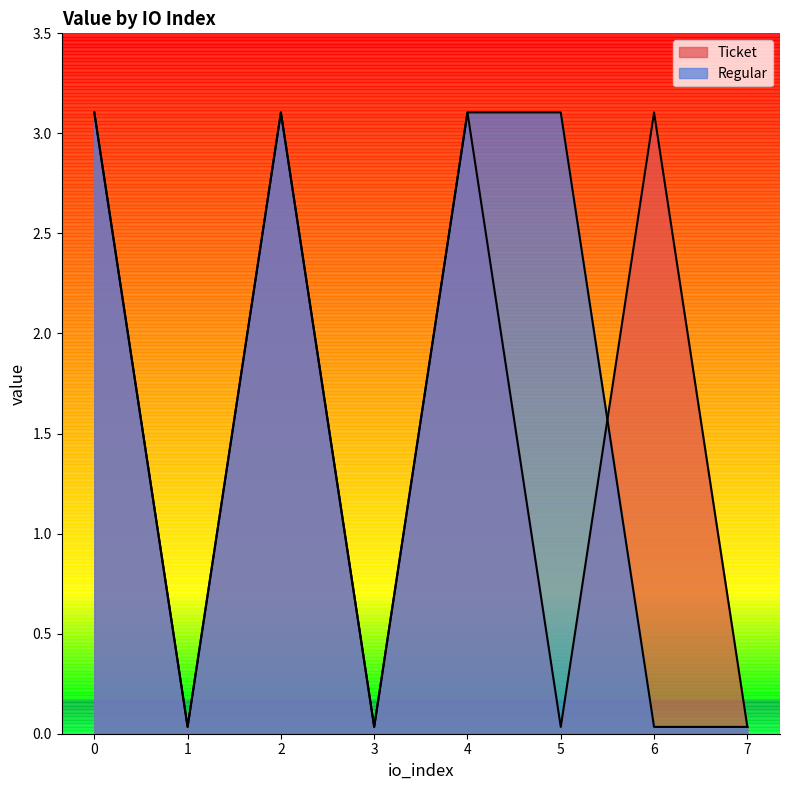

List the labels in order of Regular value, largest first.

0, 2, 4, 5, 1, 3, 6, 7